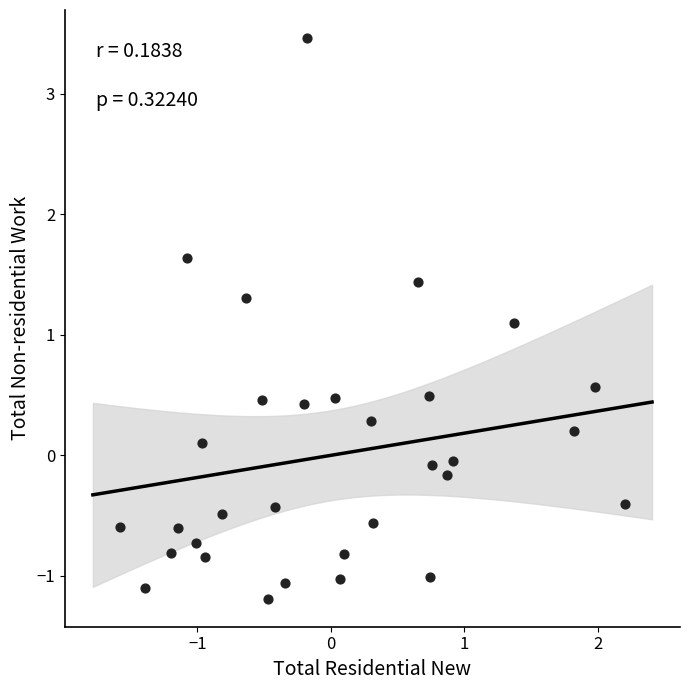

What is the range of X values (max minus min)?

3.8